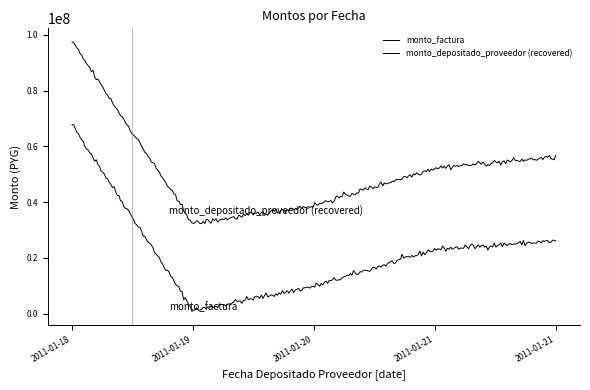

Is this an area chart (filled region under the line)?

No